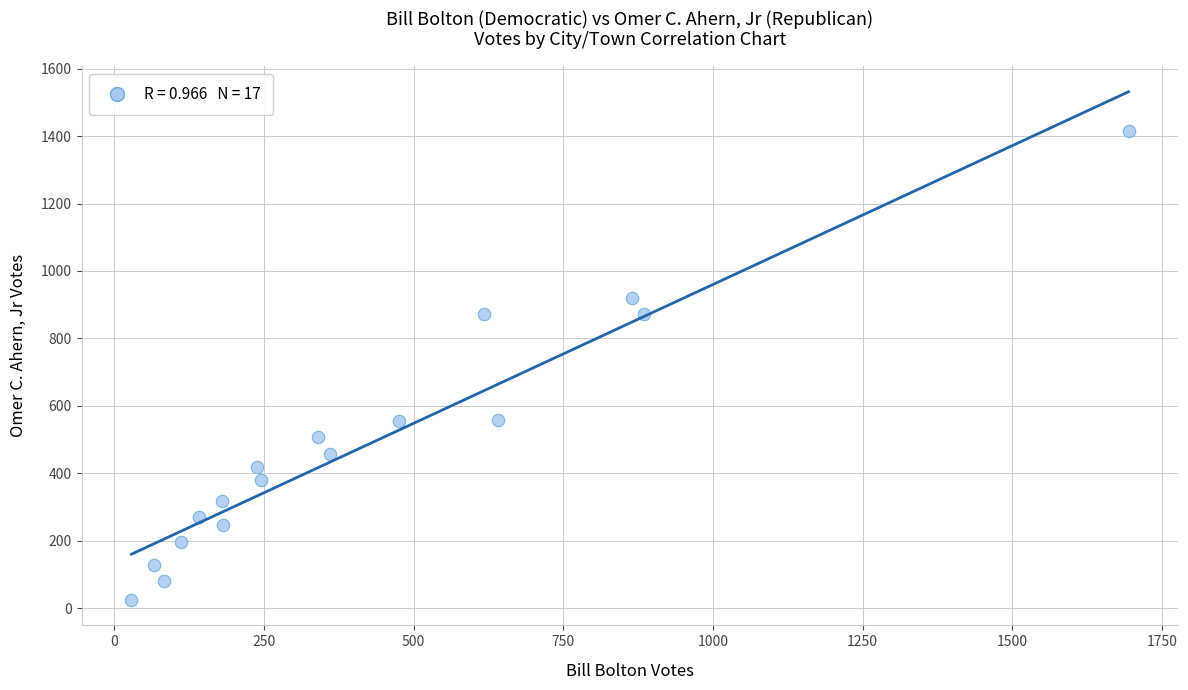

What is the range of X values (max minus min)?

1665